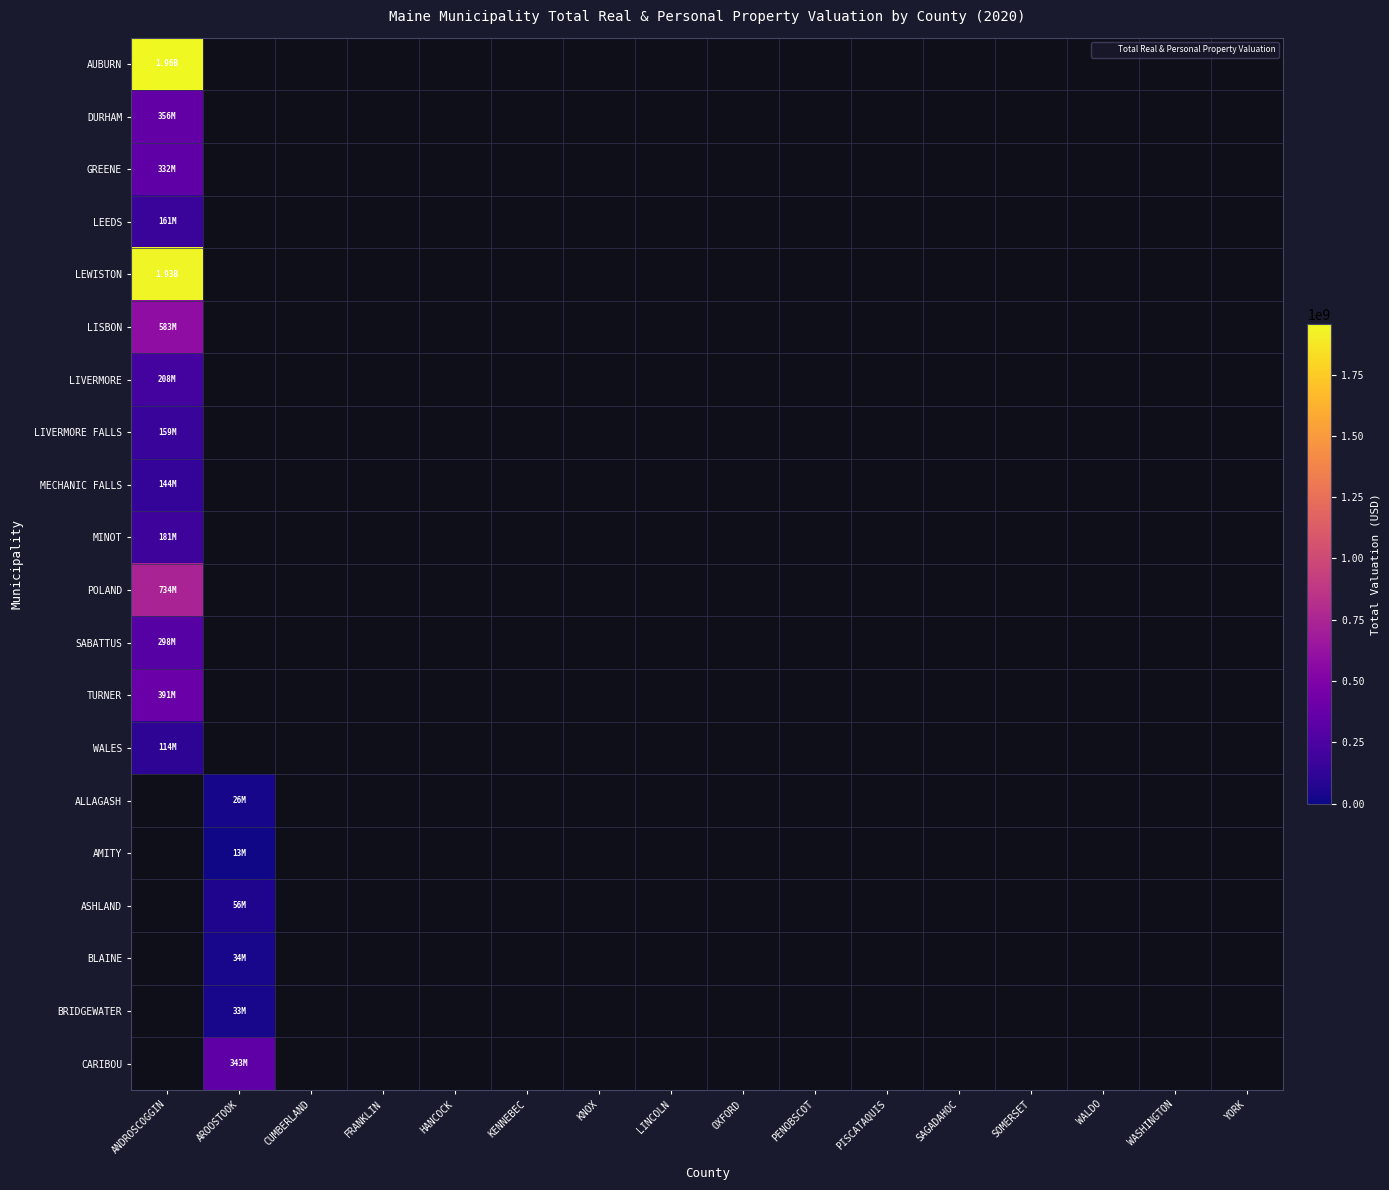

List the labels in order of GREENE value, smallest first.

ANDROSCOGGIN, AROOSTOOK, CUMBERLAND, FRANKLIN, HANCOCK, KENNEBEC, KNOX, LINCOLN, OXFORD, PENOBSCOT, PISCATAQUIS, SAGADAHOC, SOMERSET, WALDO, WASHINGTON, YORK